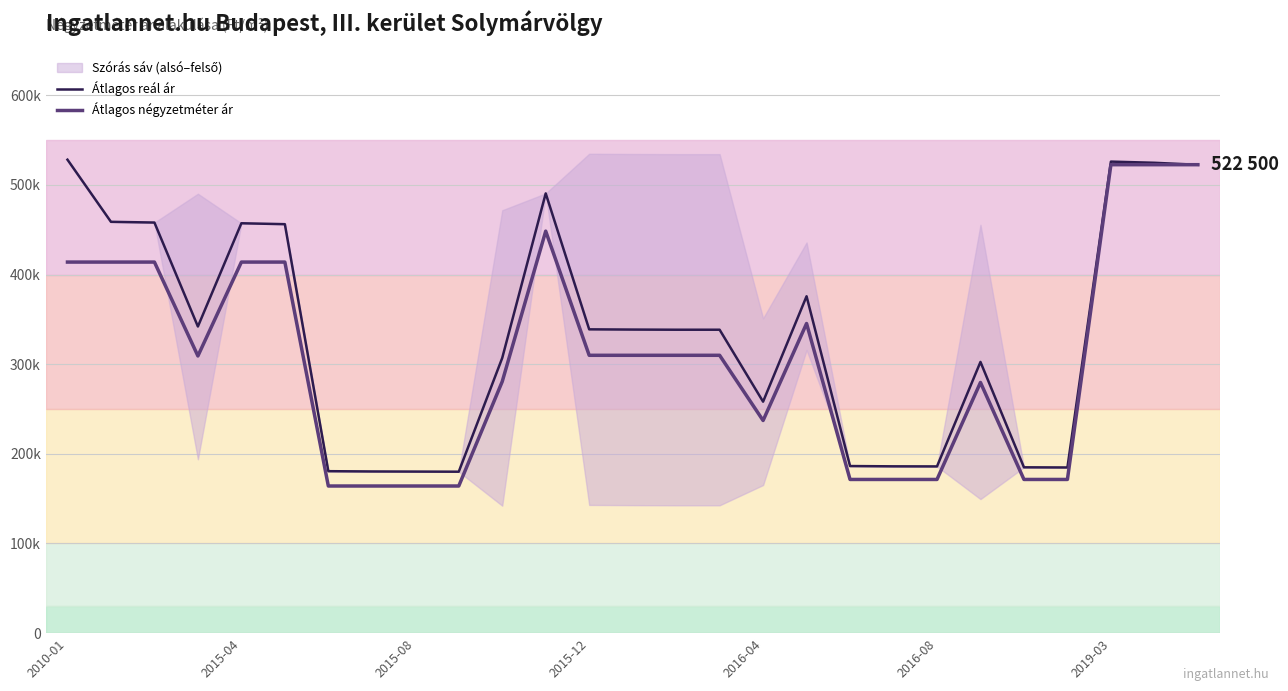

What is the sum of the Átlagos reál ár values at 9 and 7?

360417